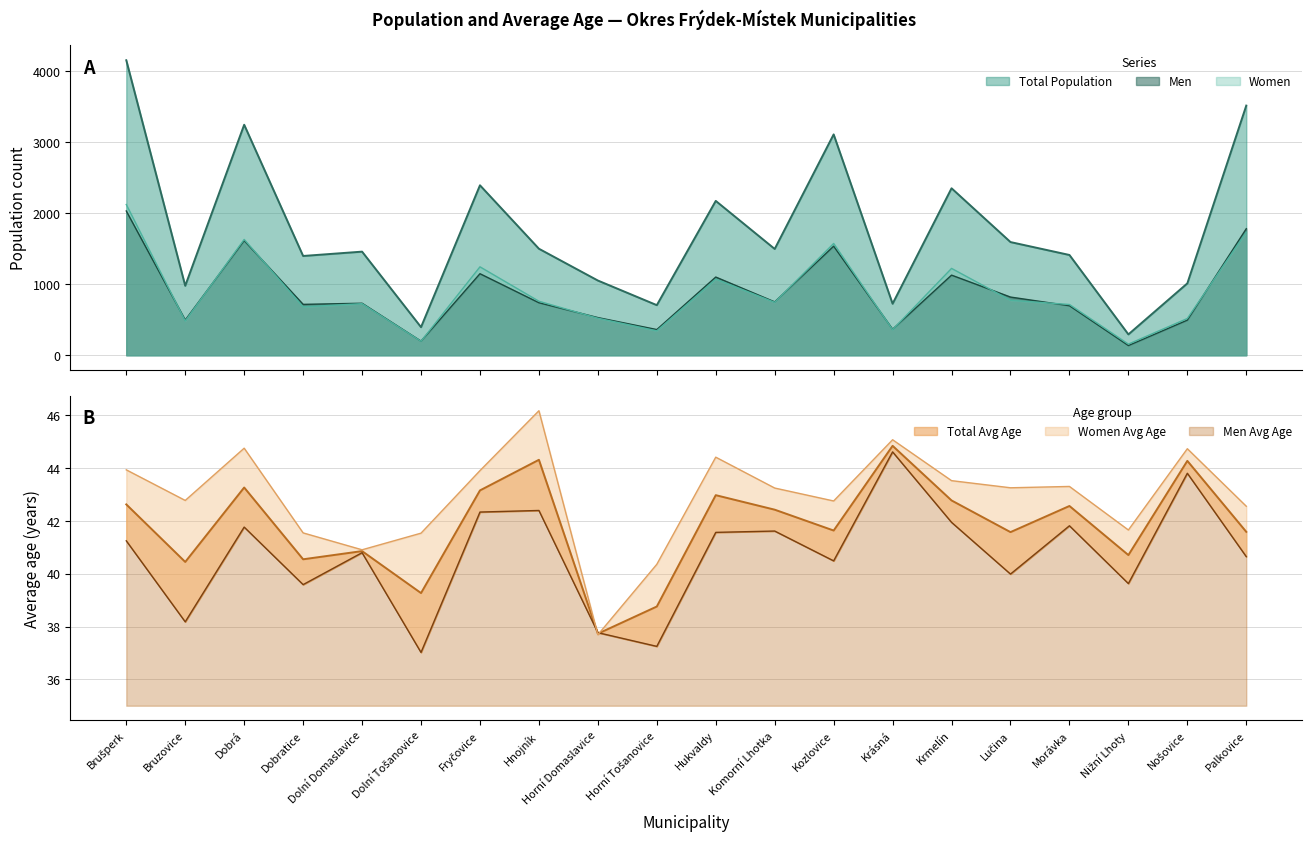

Rank the series by their maximum value, from highest to lowest.

Total Population, Women, Men